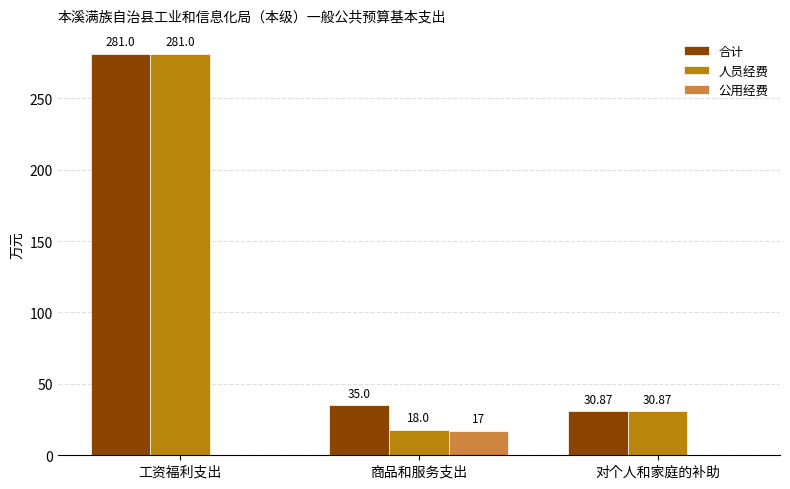

Reading left to right, list all the values displayed in this chart.

合计: 281.0	35.0	30.9
人员经费: 281.0	18.0	30.9
公用经费: 0.0	17.0	0.0